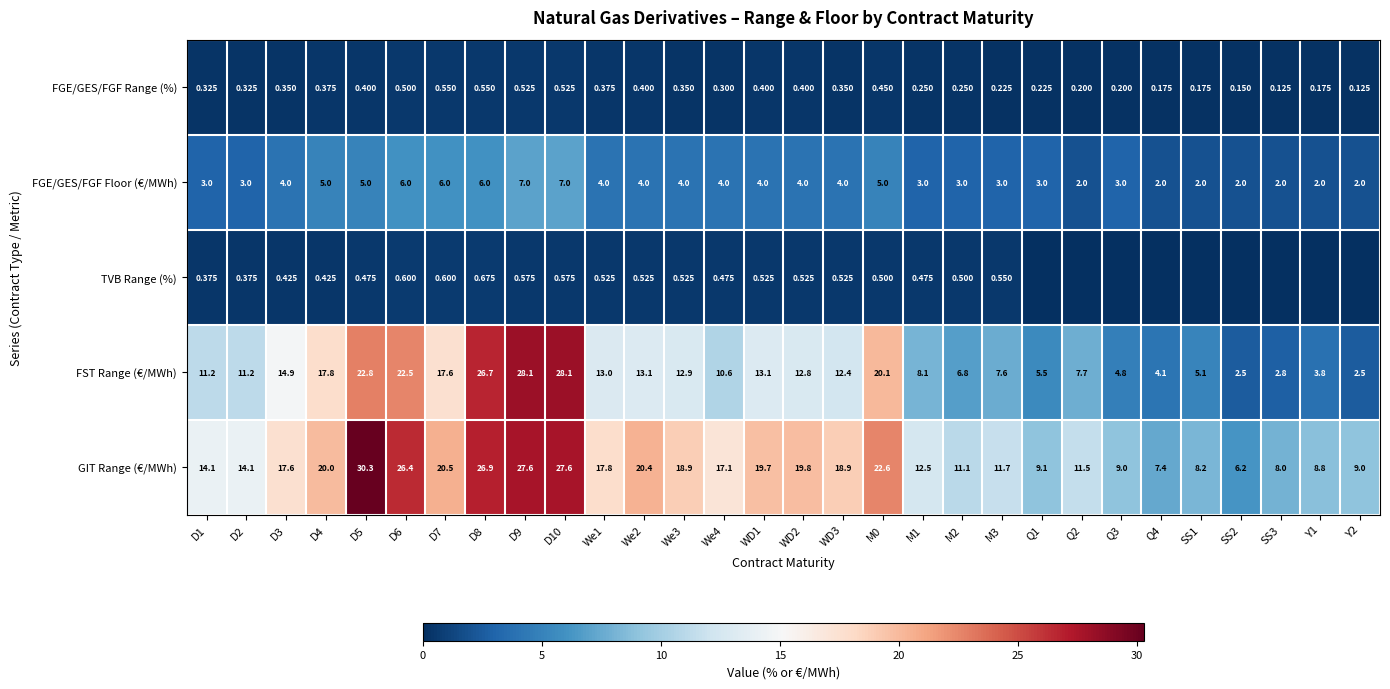

True or false: FST Range (€/MWh) has a value of 18.9 at WD3.

False